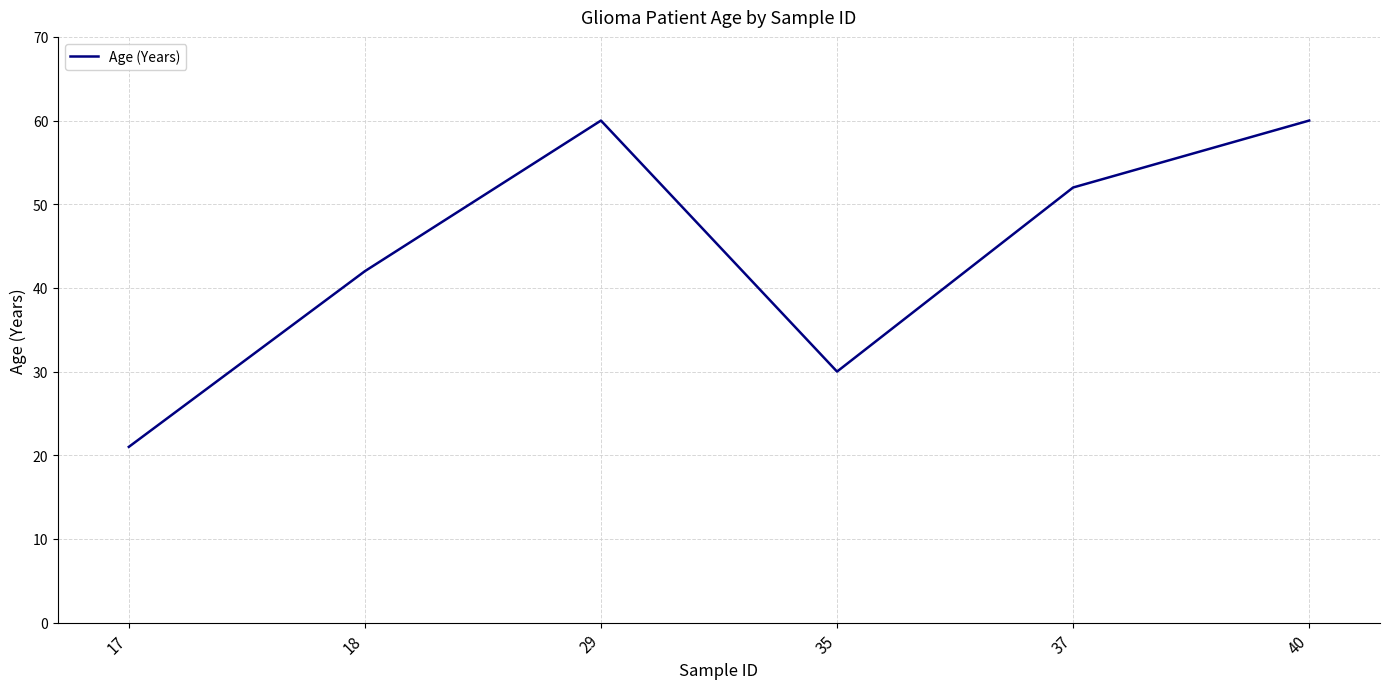

What is the difference between the values at 35 and 37?

22